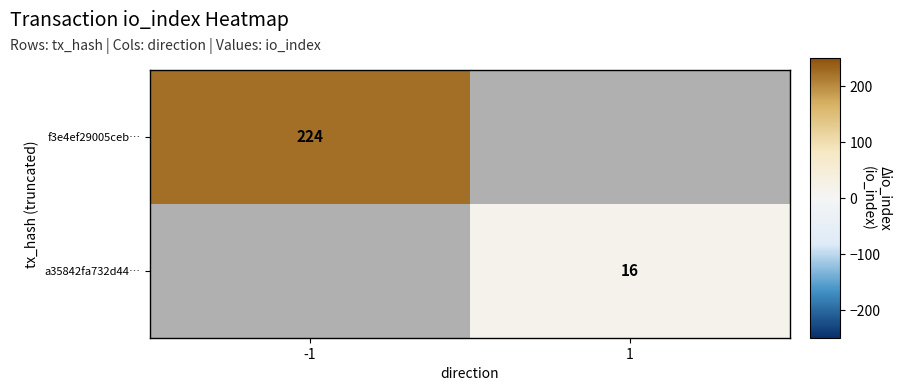

The a35842fa732d44… series shows 16 at 1. True or false?

True